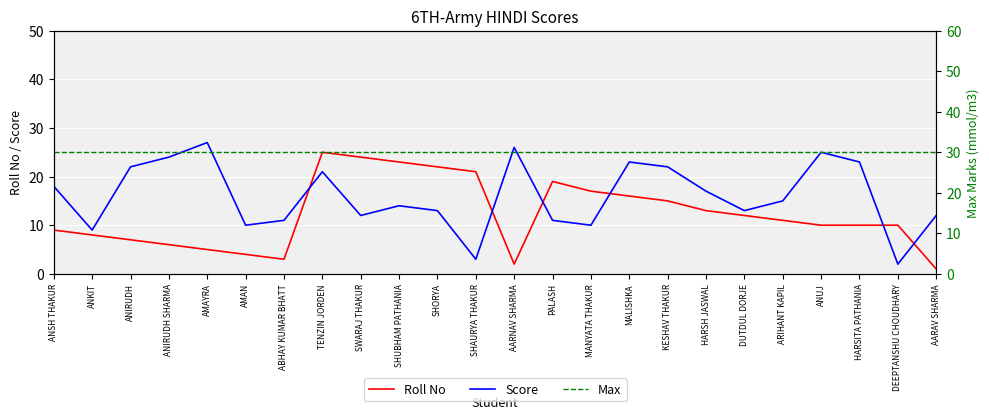

Rank the series at SHAURYA THAKUR from lowest to highest value.

Score, Roll No, Max